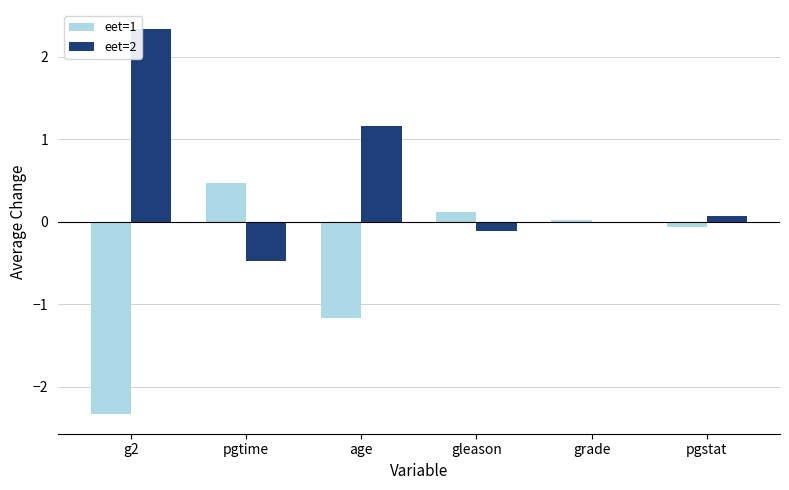

Rank the series by their maximum value, from lowest to highest.

eet=1, eet=2